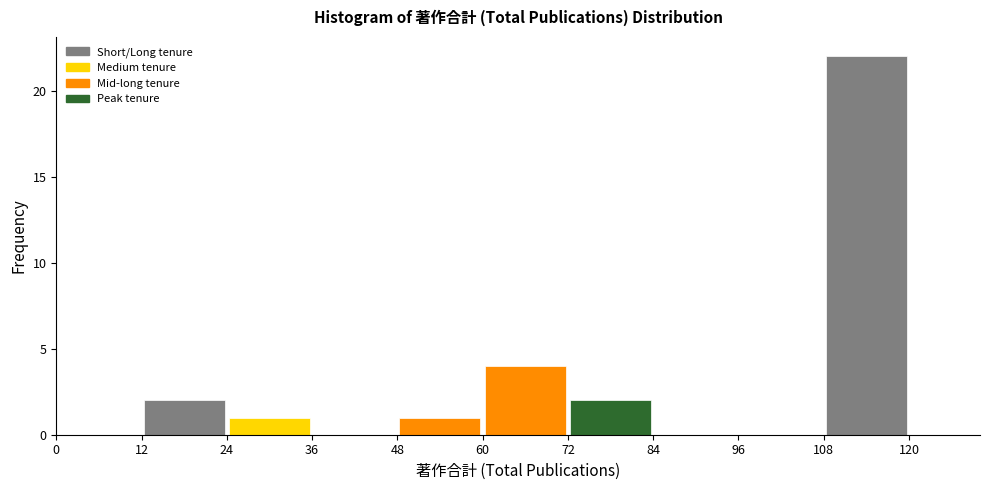

Over which range of the x-axis is the bar tallest?

108 to 120